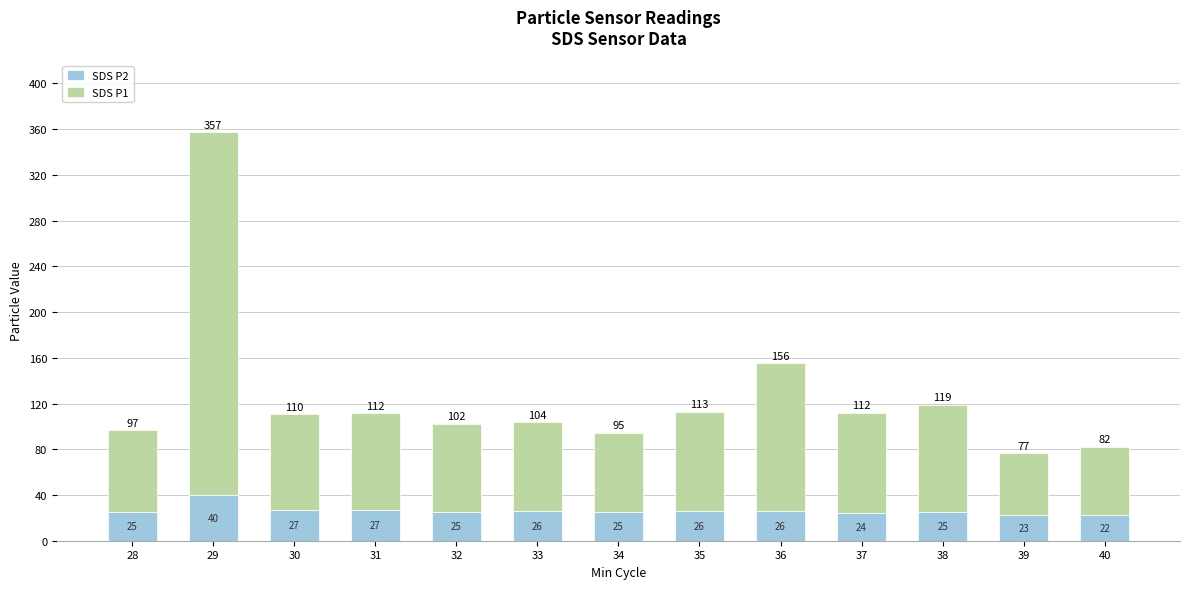

What is the value of the SDS P2 bar at the 10th from the left?

24.2